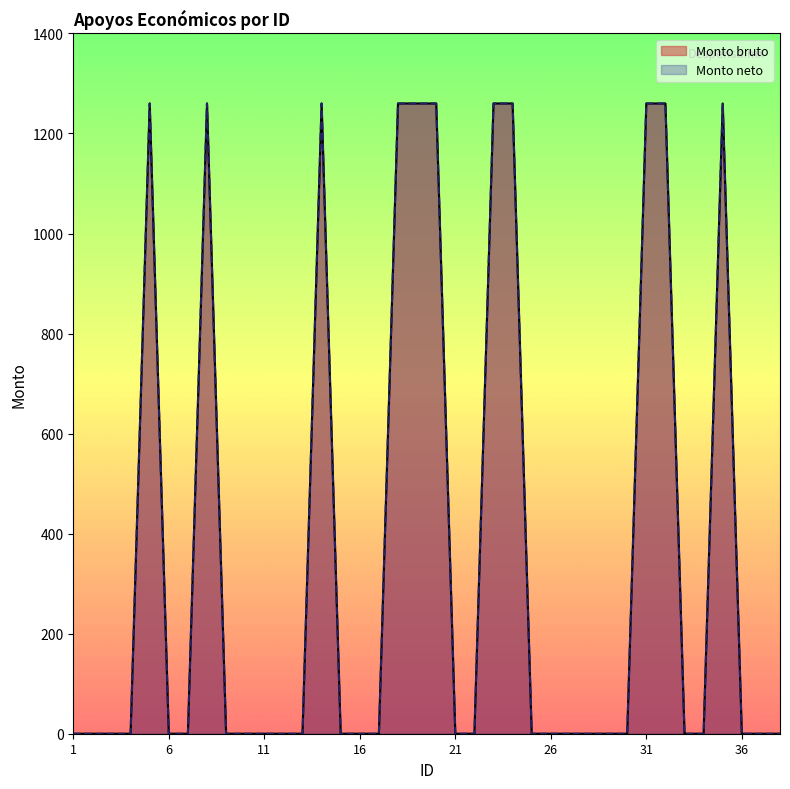

Is the value of Monto bruto at 4 greater than the value of Monto neto at 17?

No